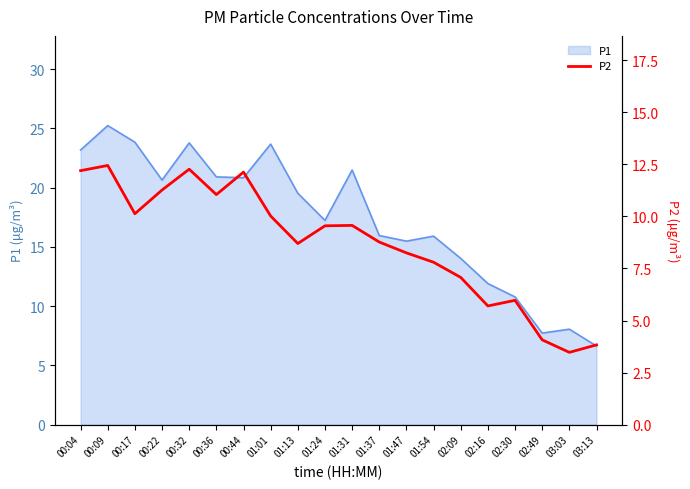

Does the chart display data point markers on the line(s)?

No